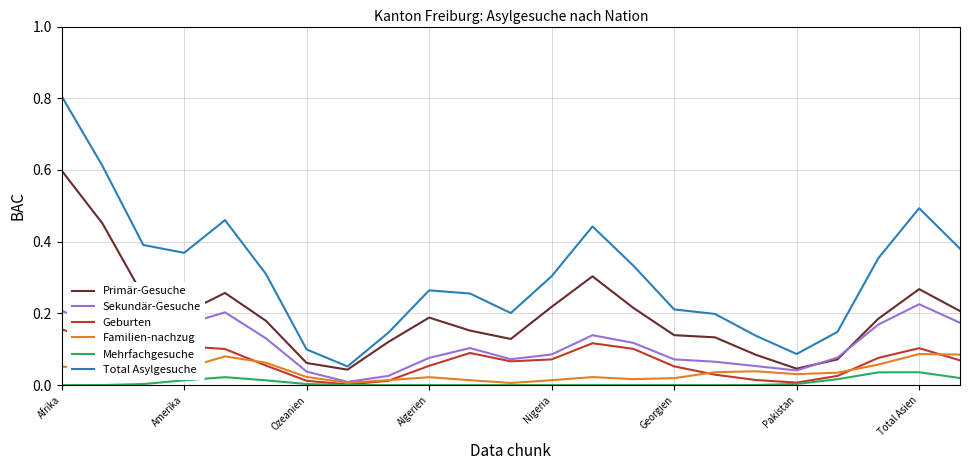

True or false: Total Asylgesuche and Mehrfachgesuche intersect in this chart.

False